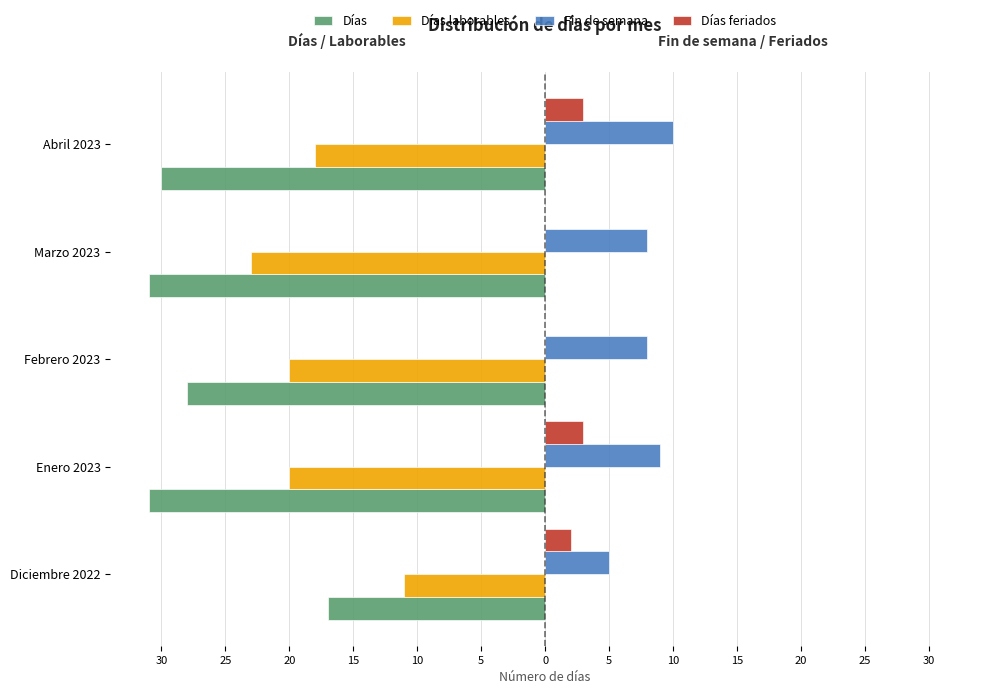

What are all the series names shown in the legend?

Días, Días laborables, Fin de semana, Días feriados